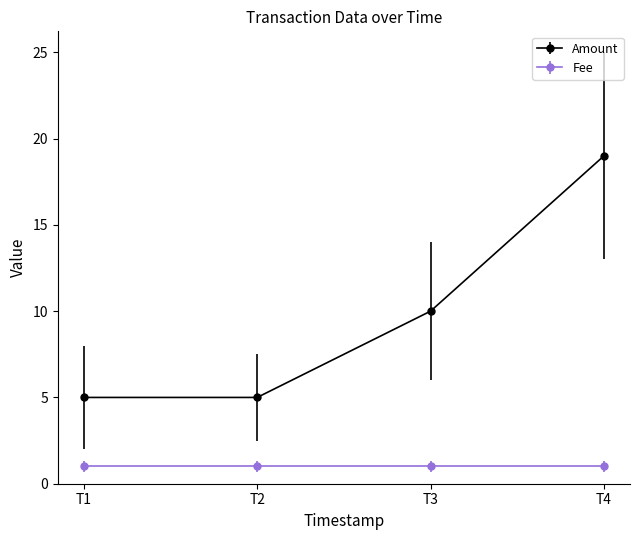

Reading left to right, list all the values displayed in this chart.

Amount: 5	5	10	19
Fee: 1	1	1	1